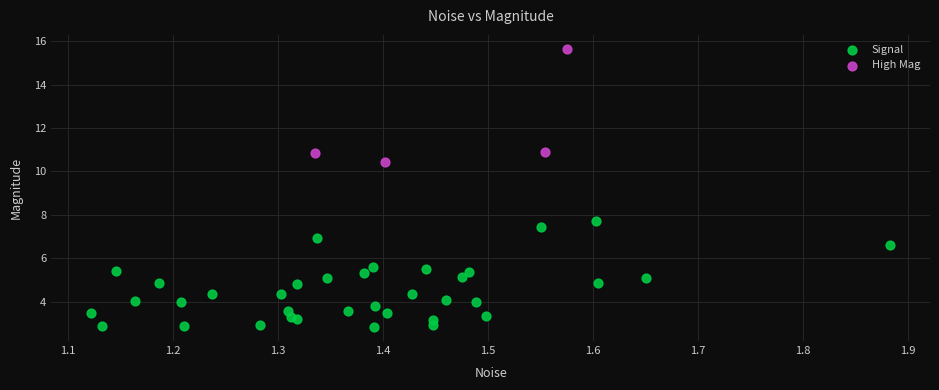

Which series reaches the maximum Y coordinate?

High Mag